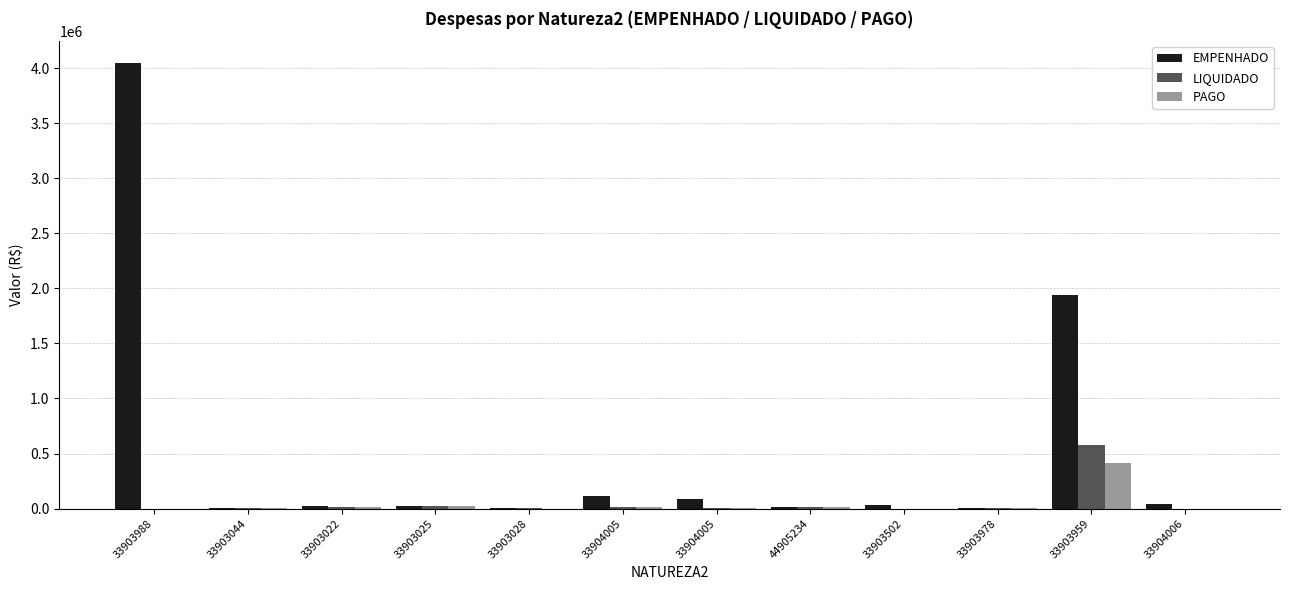

Where does the EMPENHADO series first go above 30000?

33903988